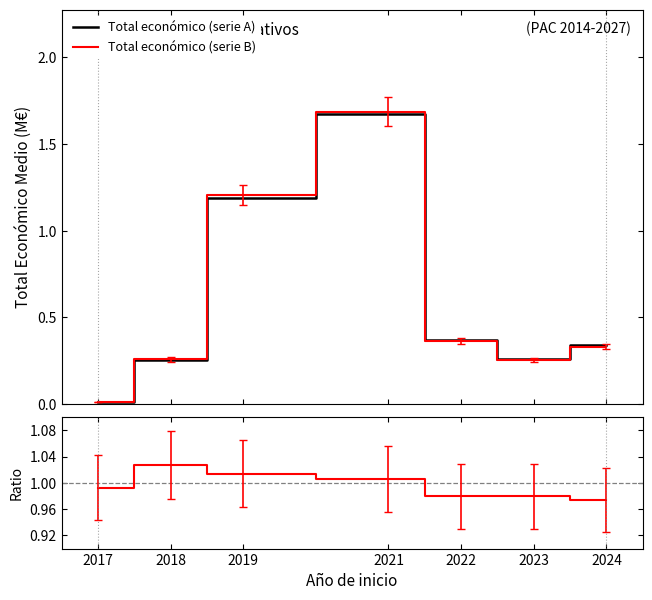

At which label does Total económico (serie B) reach its peak?

2021